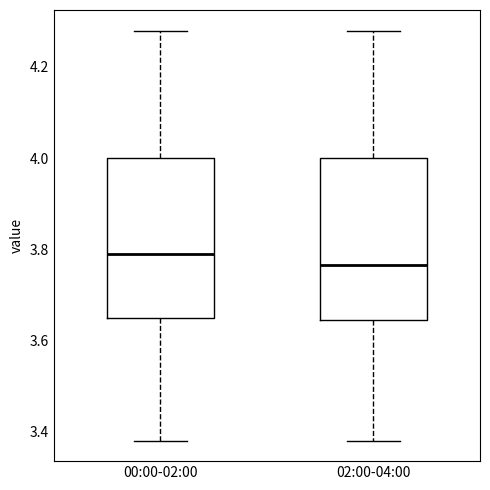

Reading left to right, transcribe this box plot: for each box, give where its median line is, the range the box spans, and where its two whiskers end, as read against the y-axis. The values are not printed on the chart, so give them approximately, as read against the axis.

00:00-02:00: median 3.80, box 3.66 to 4.00, whiskers 3.38 to 4.28
02:00-04:00: median 3.76, box 3.64 to 4.00, whiskers 3.38 to 4.28